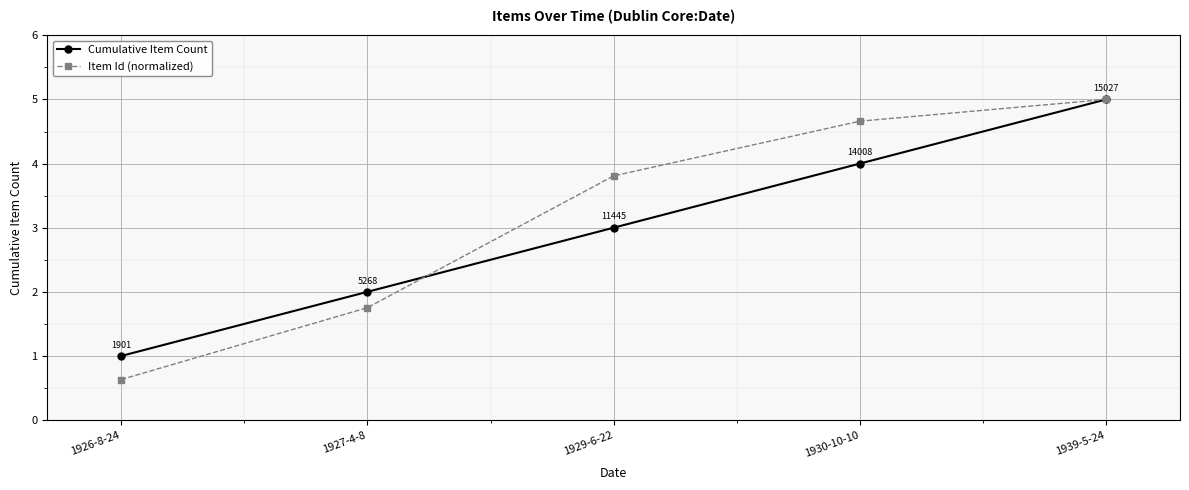

The value of Cumulative Item Count at 1929-6-22 is 0.9. True or false?

False